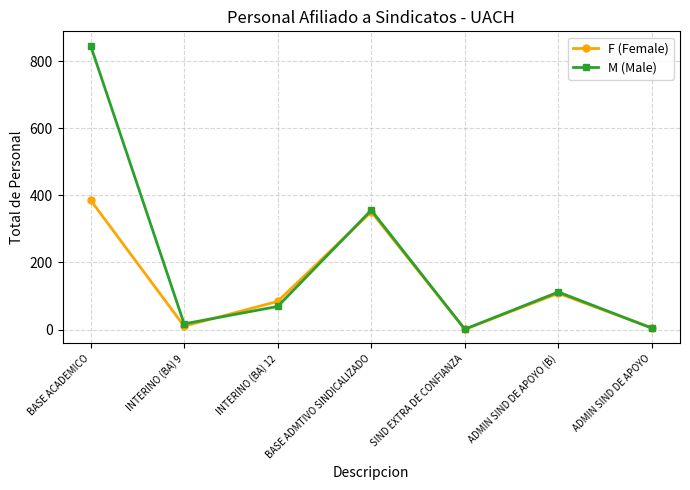

Does the chart display data point markers on the line(s)?

Yes